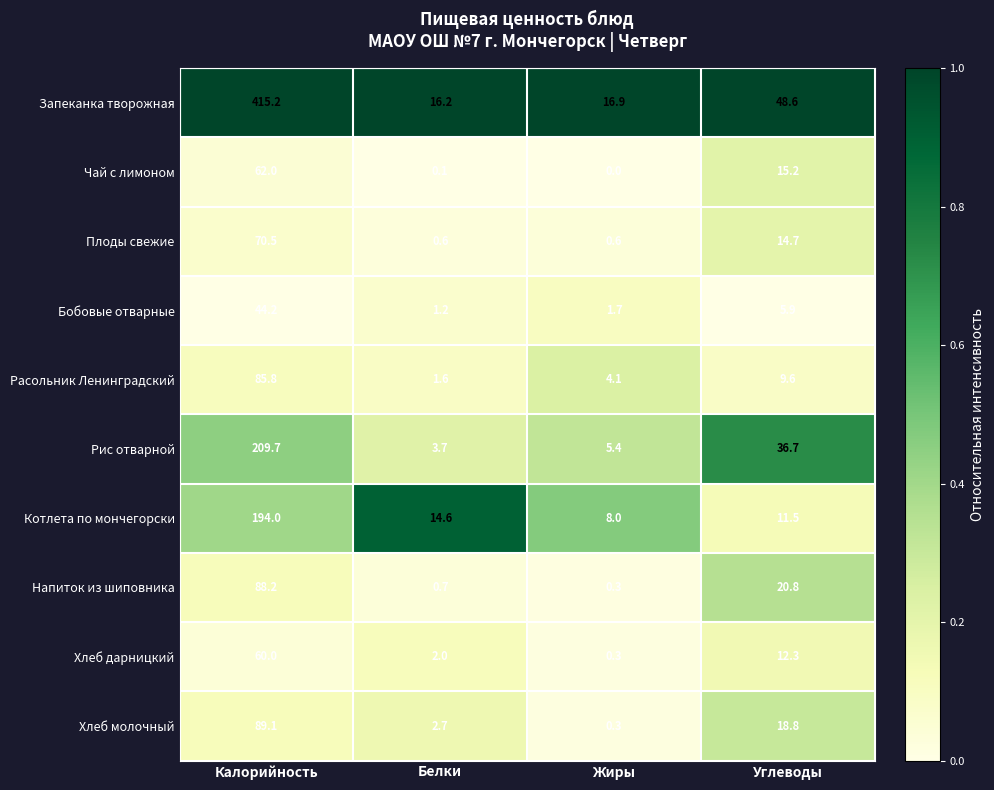

Which series has the largest total across all categories?

Запеканка творожная